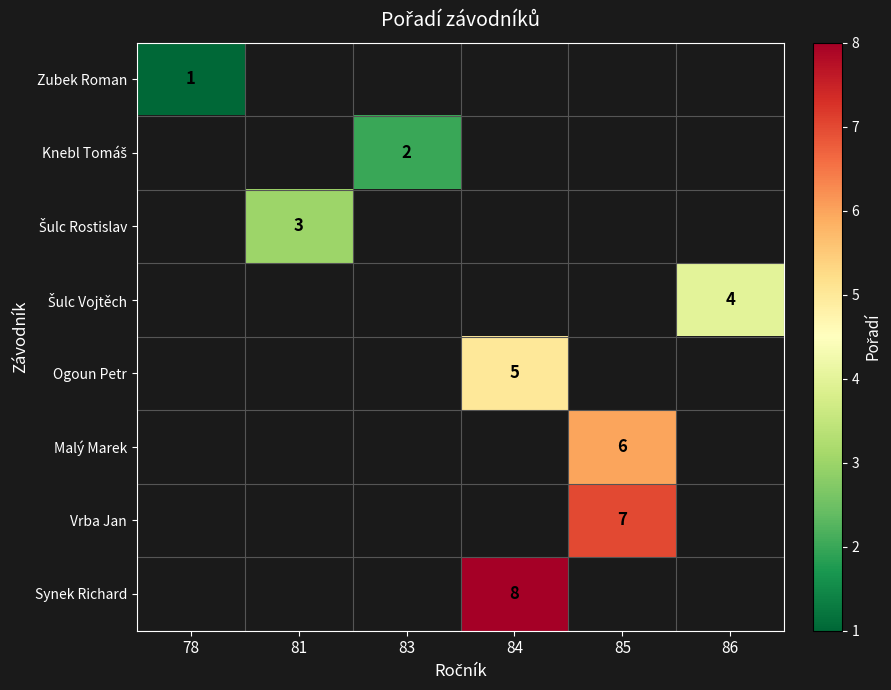

At how many categories does at least one series exceed 5?

2